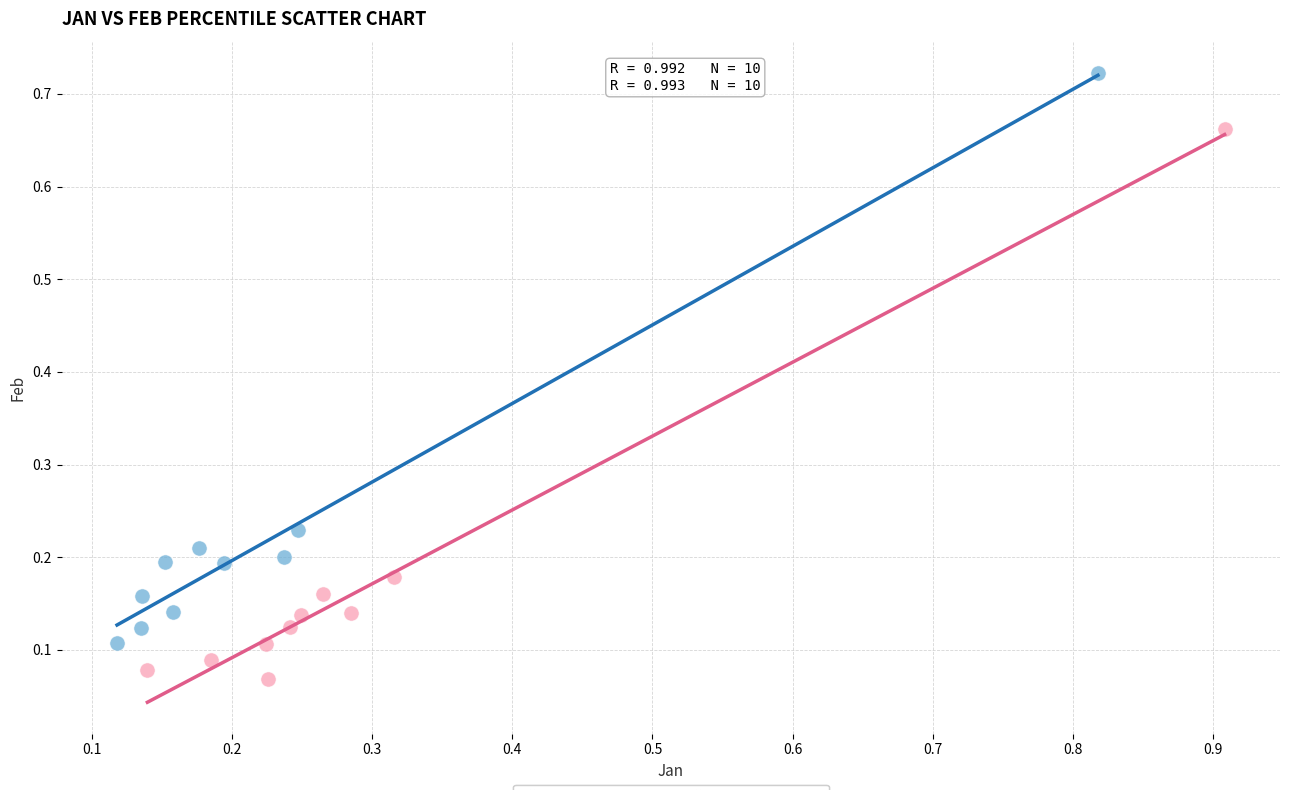

Which series has the largest Y range (max minus min)?

Jan percentiles